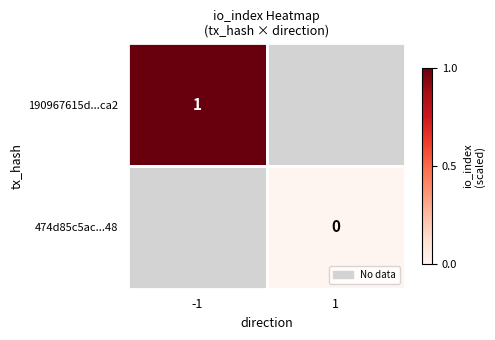

True or false: 190967615d...ca2 has a value of 2 at -1.

False